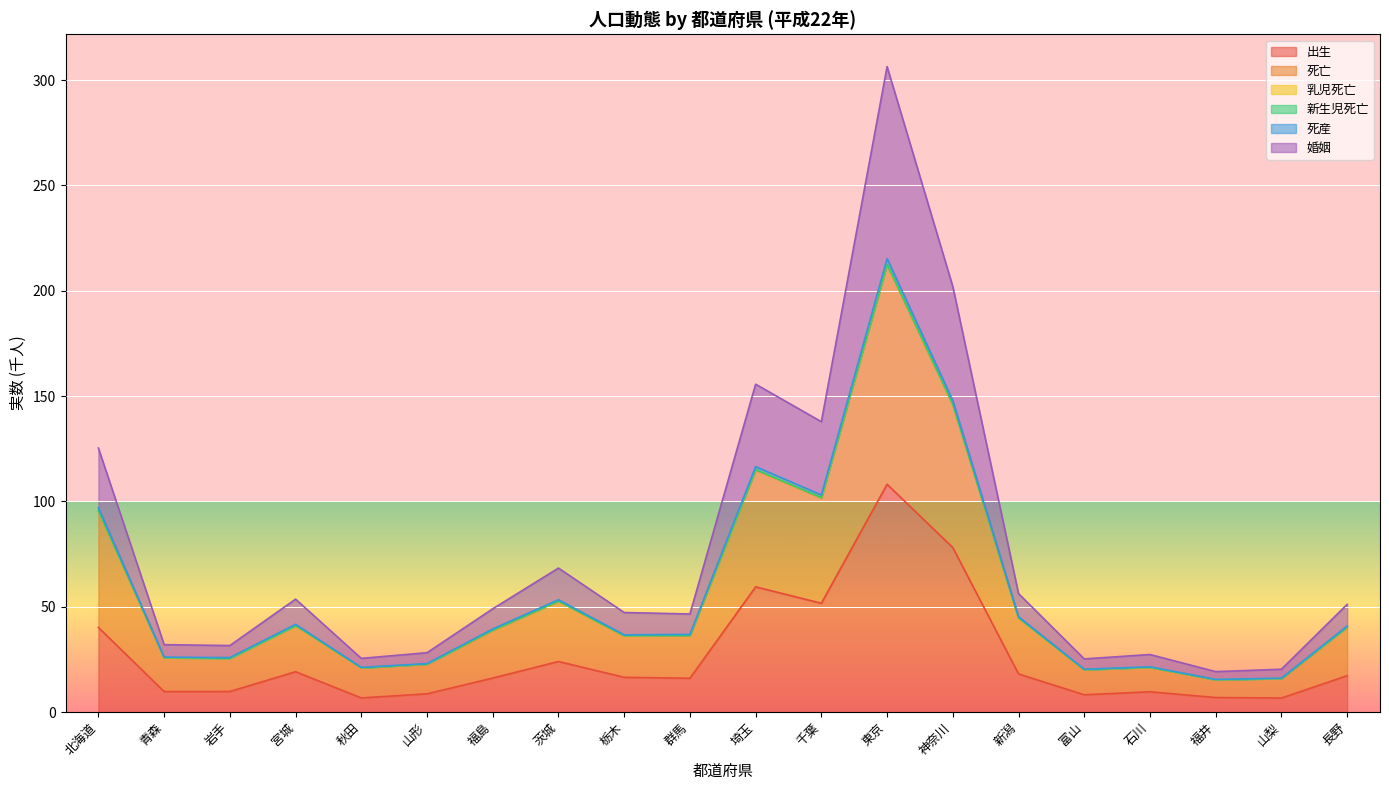

Between 石川 and 山梨, which series saw the biggest shift?

婚姻